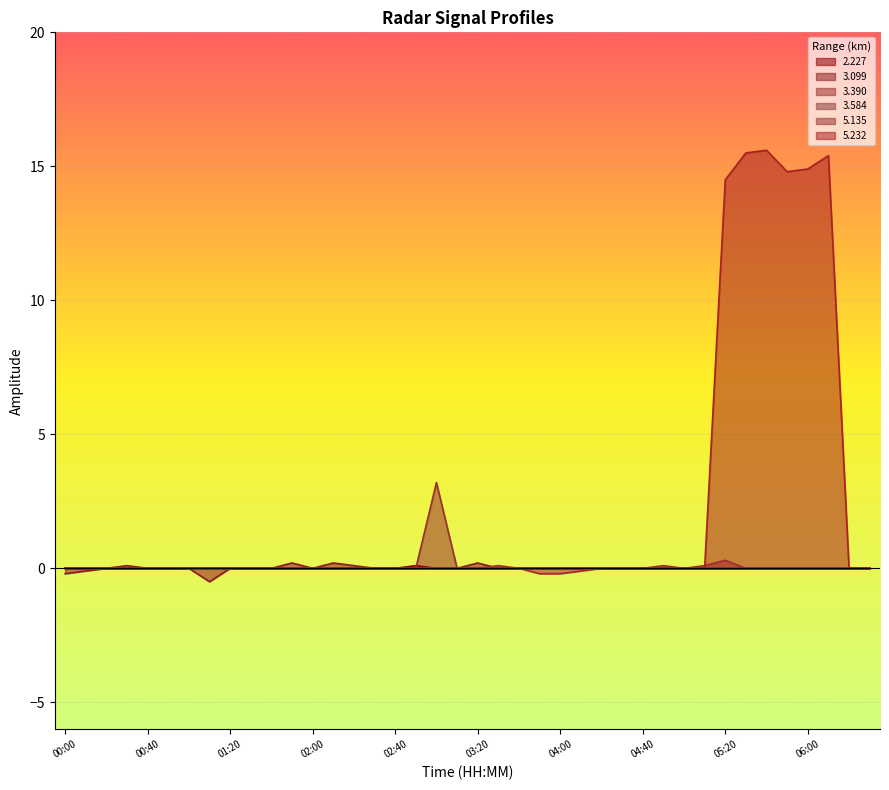

Which series changed the most between 00:30 and 05:10?

3.099